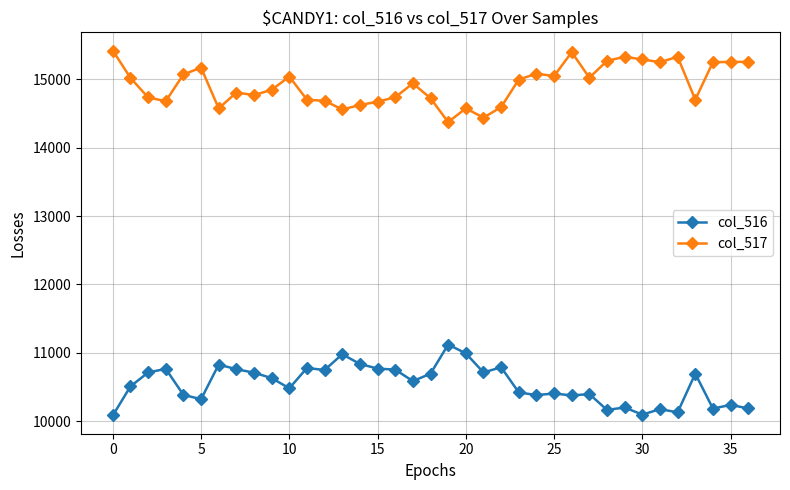

Which series has the largest total across all categories?

col_517